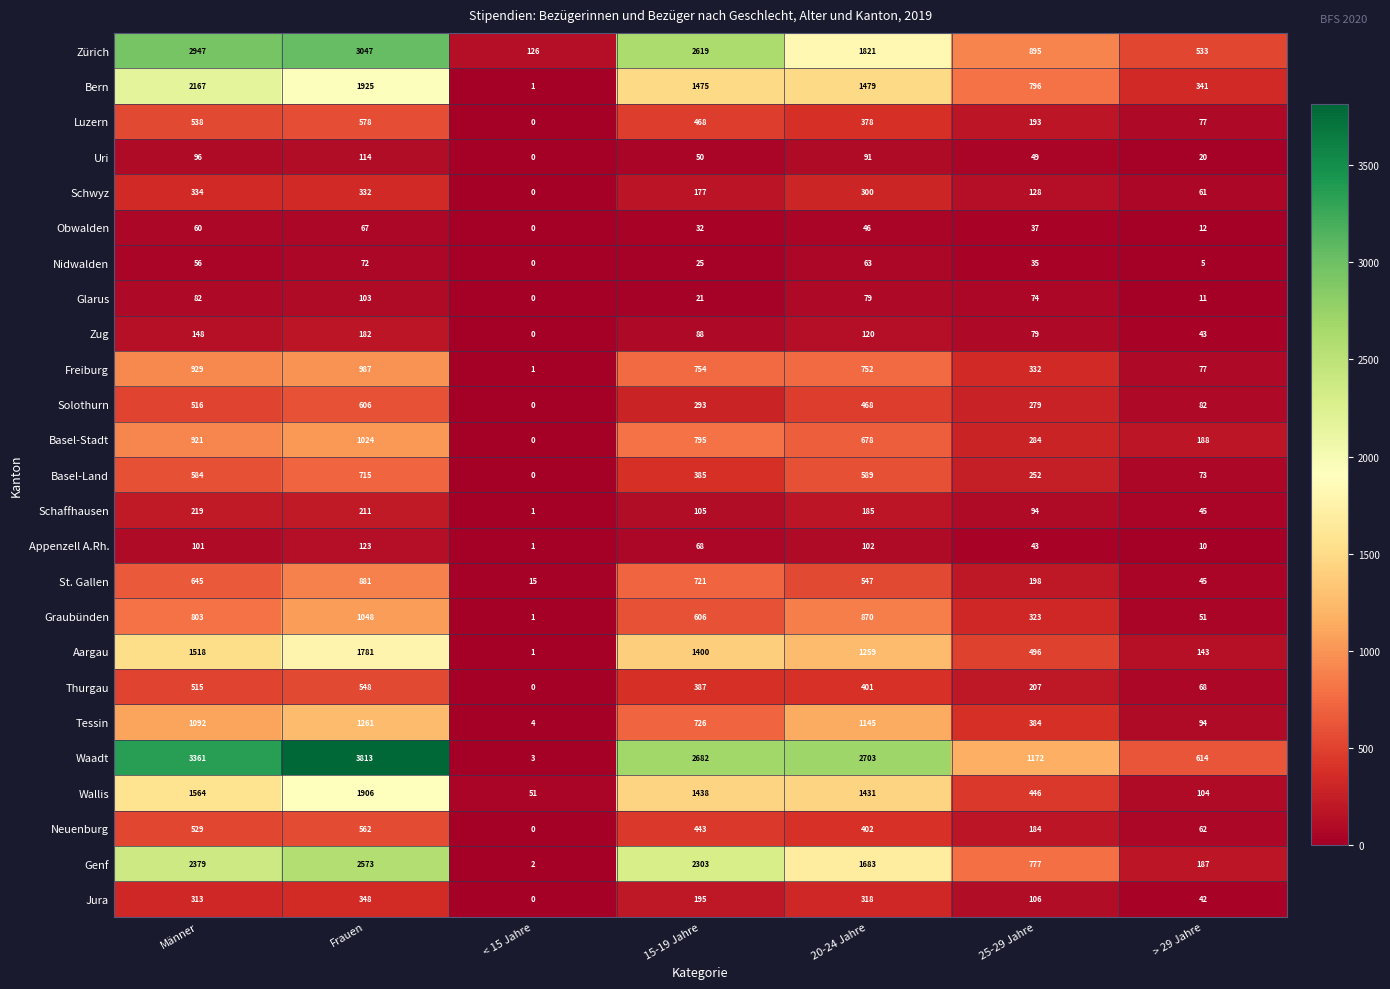

What is the difference between the maximum and minimum values in the Basel-Stadt series?

1024